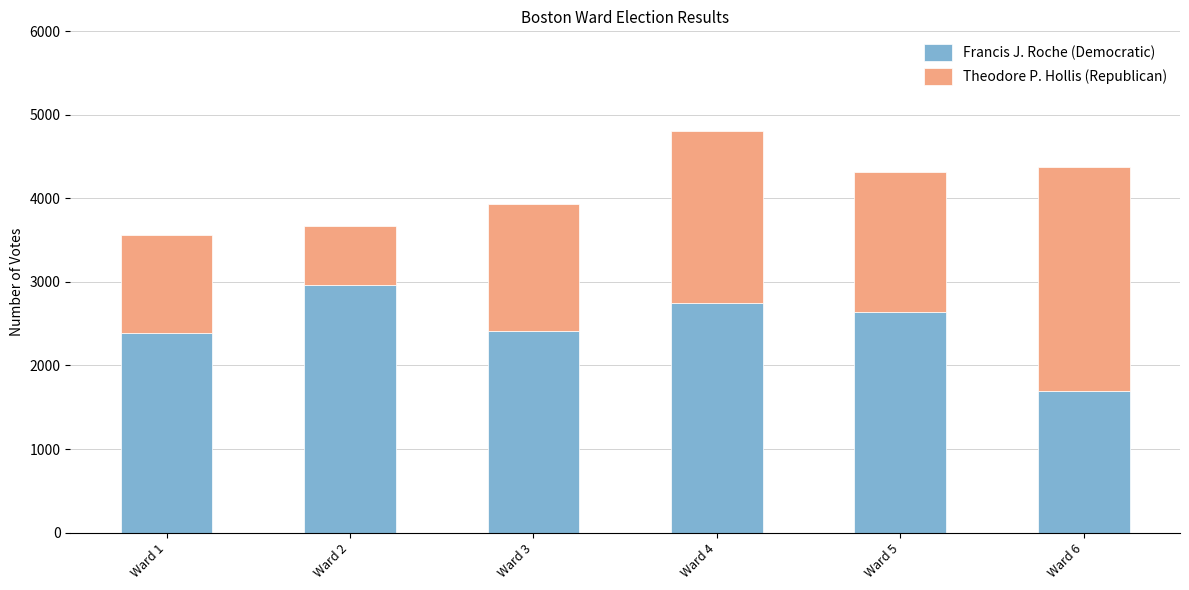

What is the approximate value of Francis J. Roche (Democratic) at Ward 6?

1692